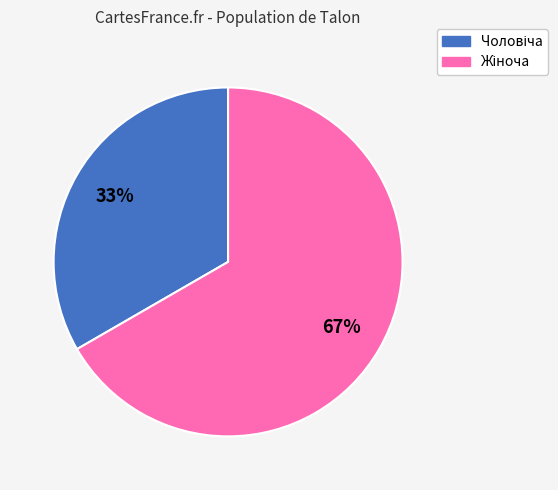

Is there a majority slice in this chart?

Yes